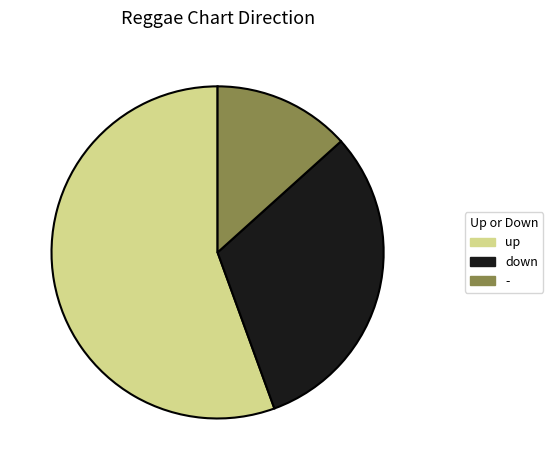

Which has a higher value, up or down?

up